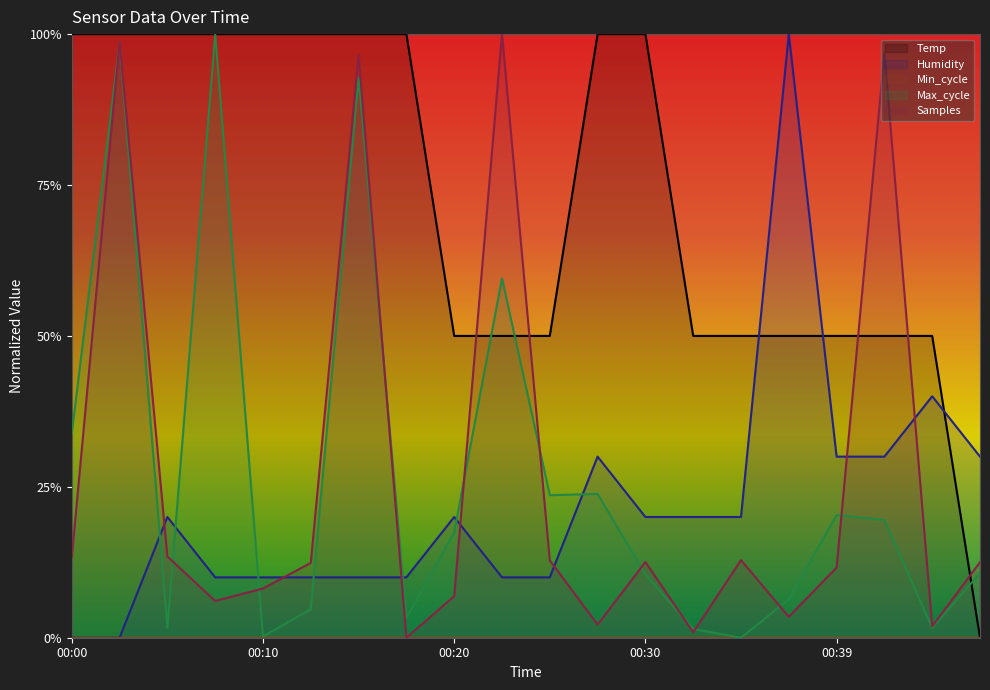

What is the value of the Temp point at the 1st from the left?

1.0